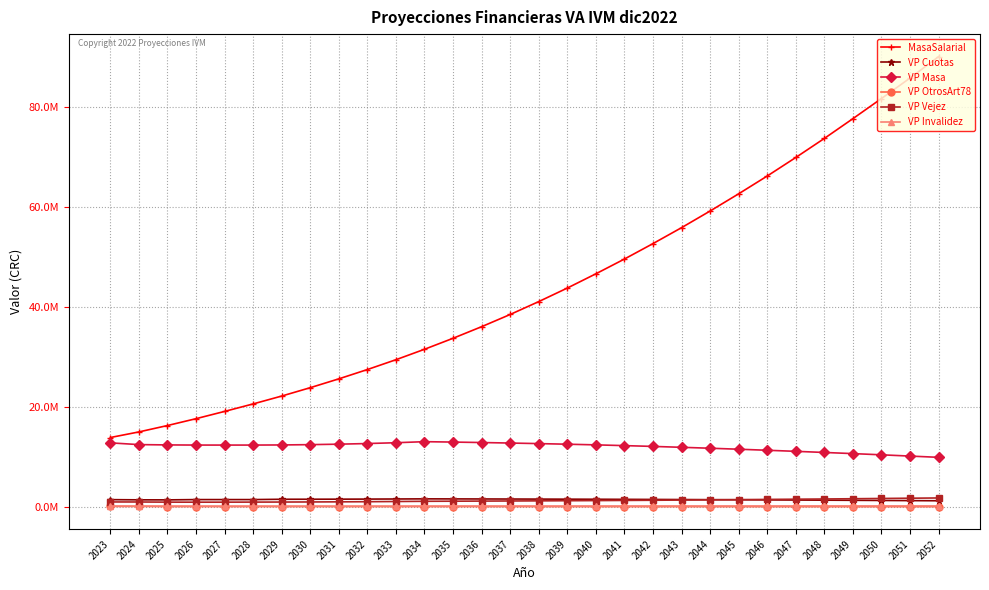

Reading right to left, transcribe all the data shown in this chart.

MasaSalarial: 90139164.0	85844761.0	81747873.0	77715983.0	73756382.0	69939487.0	66228249.0	62667249.0	59219549.0	55886738.0	52696383.0	49604345.0	46647994.0	43794461.0	41084529.0	38503002.0	36059608.0	33739168.0	31537123.0	29444898.0	27477957.0	25614474.0	23846045.0	22170800.0	20594781.0	19093084.0	17638845.0	16267428.0	14987533.0	13865776.0
VP Cuotas: 1204059.8	1234300.3	1265191.7	1294683.8	1322592.7	1349966.2	1375998.0	1401489.4	1425569.2	1448124.5	1469777.9	1489239.3	1507481.3	1523389.7	1538309.0	1551789.6	1564342.0	1575500.6	1585183.0	1559616.4	1539692.6	1524288.4	1512911.0	1505473.5	1440726.3	1440576.2	1440884.8	1382297.6	1389395.7	1428311.6
VP Masa: 9901542.4	10150251.7	10404307.2	10646840.3	10876362.9	11101463.0	11315525.7	11525128.6	11723139.6	11908616.0	12086680.0	12246715.4	12396713.6	12527559.4	12650255.2	12761133.6	12864394.6	12956163.2	13035803.4	12825579.6	12661803.5	12535129.4	12441569.7	12380379.5	12355975.9	12354692.6	12357366.4	12386076.6	12449690.5	12798388.6
VP OtrosArt78: 19593.5	20568.5	21577.9	22621.7	23698.8	24808.8	25949.7	27120.3	28318.3	29541.0	30785.3	32047.3	33322.4	34605.0	35889.8	37168.1	38433.1	39673.6	40880.1	41155.2	41504.1	41917.1	42386.6	42899.2	43442.9	43997.3	44542.7	45047.7	75686.5	68507.5
VP Vejez: 1765403.2	1716208.2	1663404.1	1610063.3	1561243.3	1516863.2	1473661.8	1430673.7	1387738.7	1345863.8	1306155.2	1270585.4	1239212.6	1210910.9	1185407.6	1161356.2	1139105.7	1117712.8	1097408.9	1054328.2	1014828.7	988030.7	965314.5	948298.9	935552.0	924271.6	920930.7	929002.1	958997.4	967021.3
VP Invalidez: 170326.8	169741.2	168966.5	167993.4	166862.0	165608.7	164243.3	162832.2	161328.2	159694.1	158045.5	156362.0	154696.9	153089.8	151550.2	150080.4	148707.7	147432.4	146275.1	142171.7	138770.4	137299.1	136491.8	136330.0	136785.9	137887.5	139601.1	142029.9	145415.4	152533.7